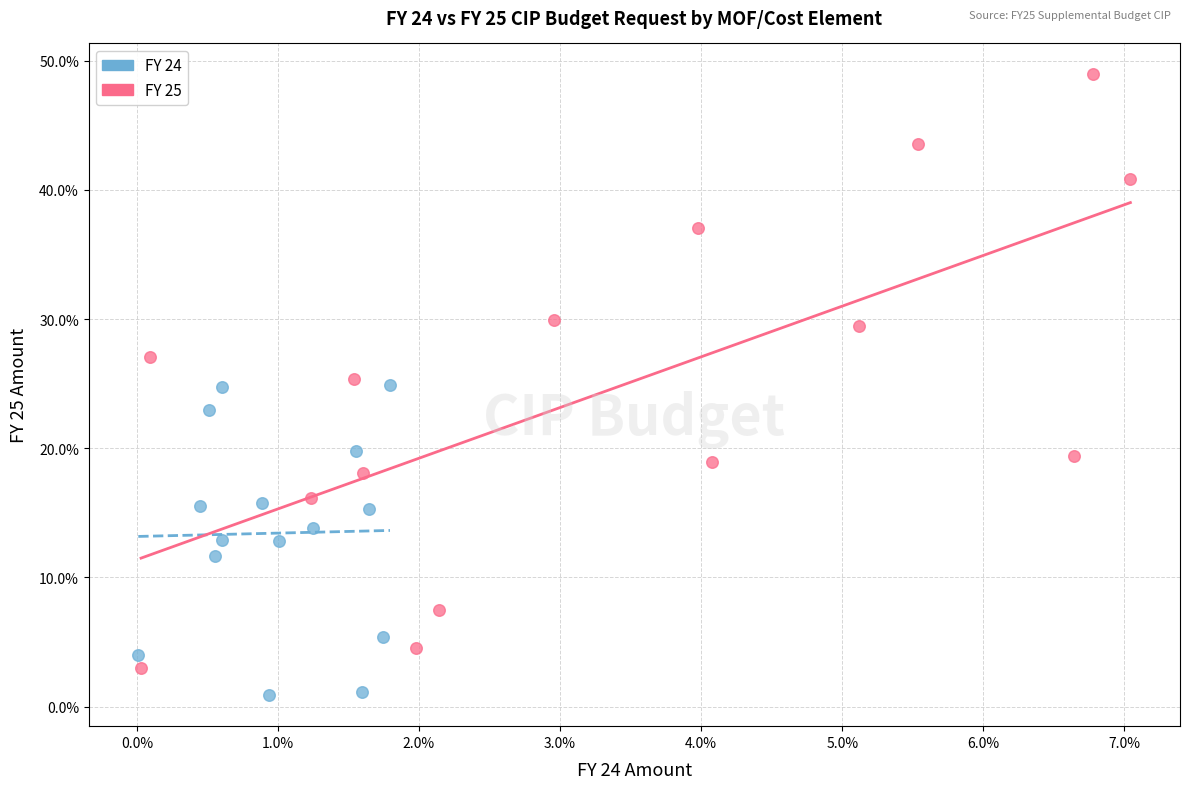

Which series contains the lowest Y value?

FY 24